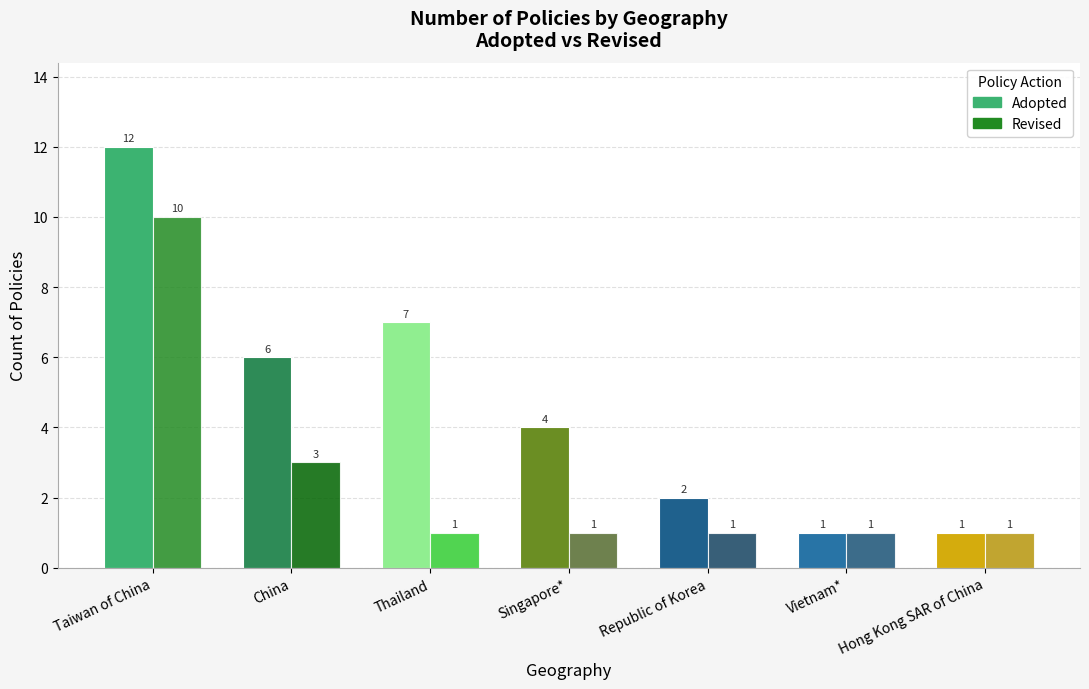

Which series has the largest range (max minus min)?

Adopted